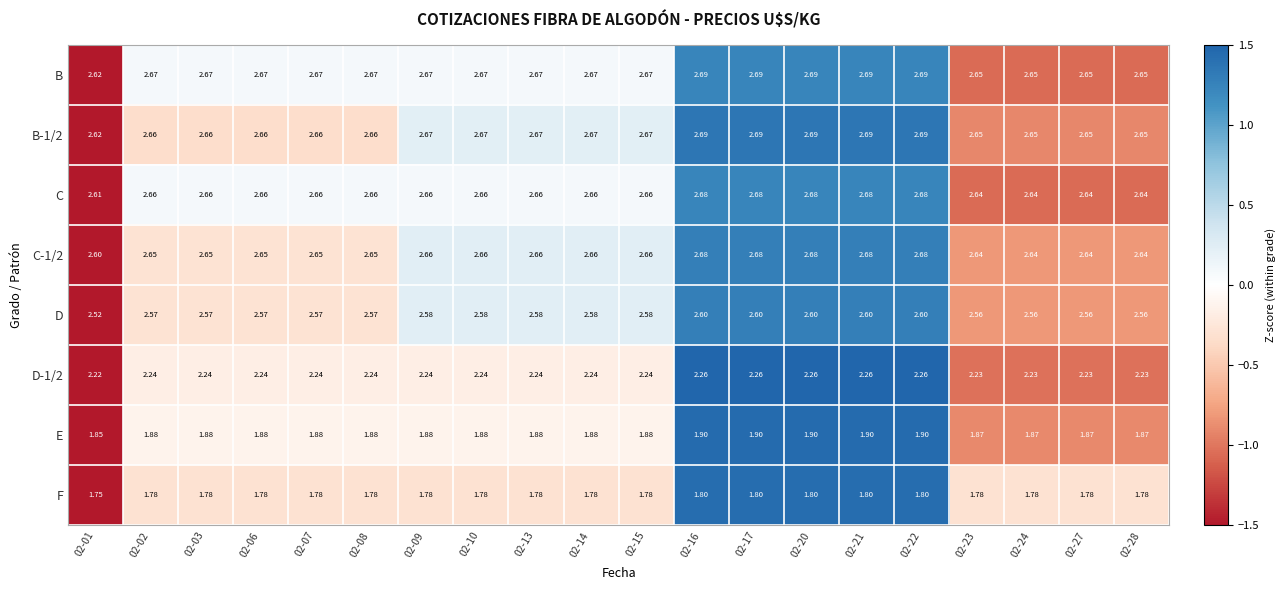

Which series has the largest total across all categories?

B